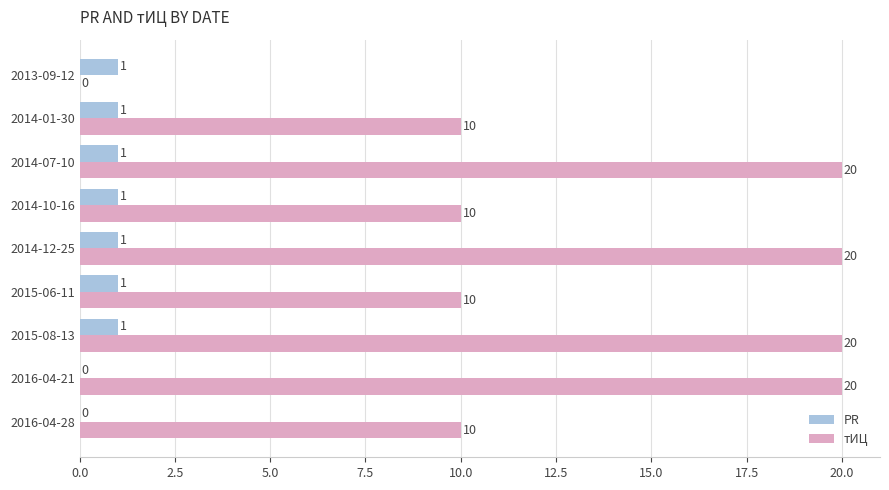

What is the average value of the тИЦ series?

13